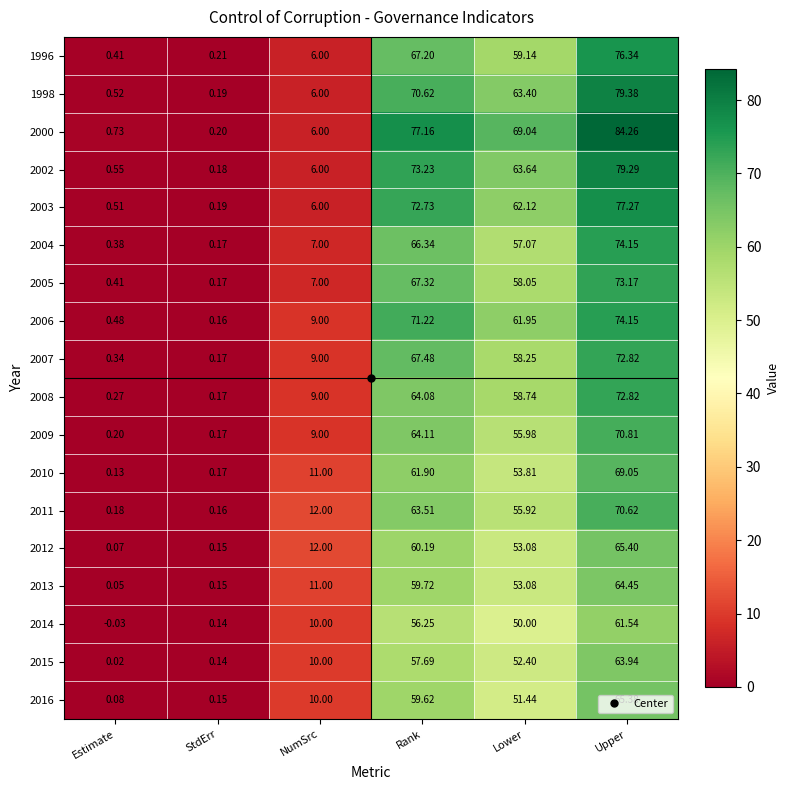

Rank the categories by 2009 value from lowest to highest.

StdErr, Estimate, NumSrc, Lower, Rank, Upper